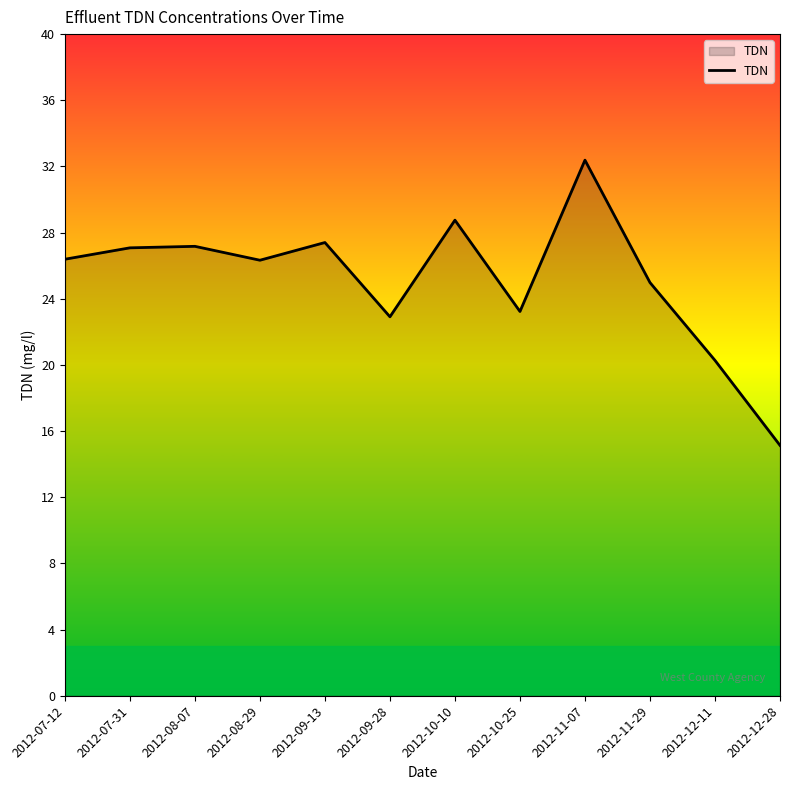

The value at 2012-07-31 is 27.1. True or false?

True